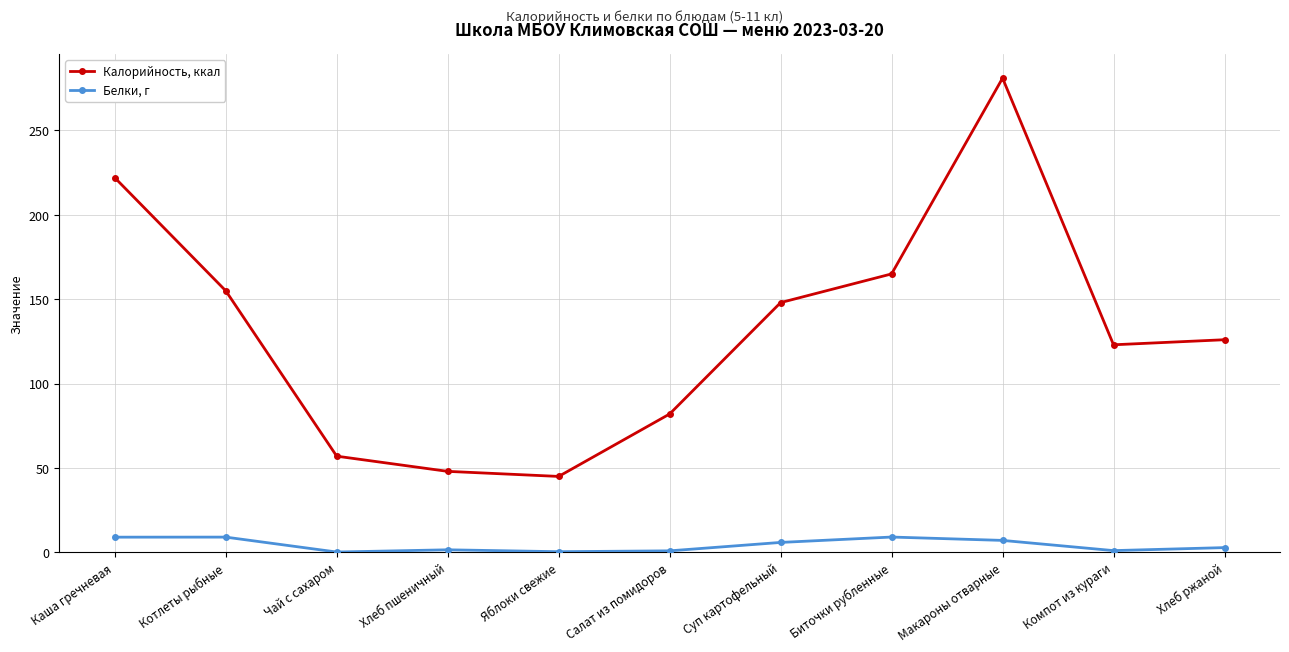

What is the spread (max minus min) of values at Чай с сахаром?

56.8